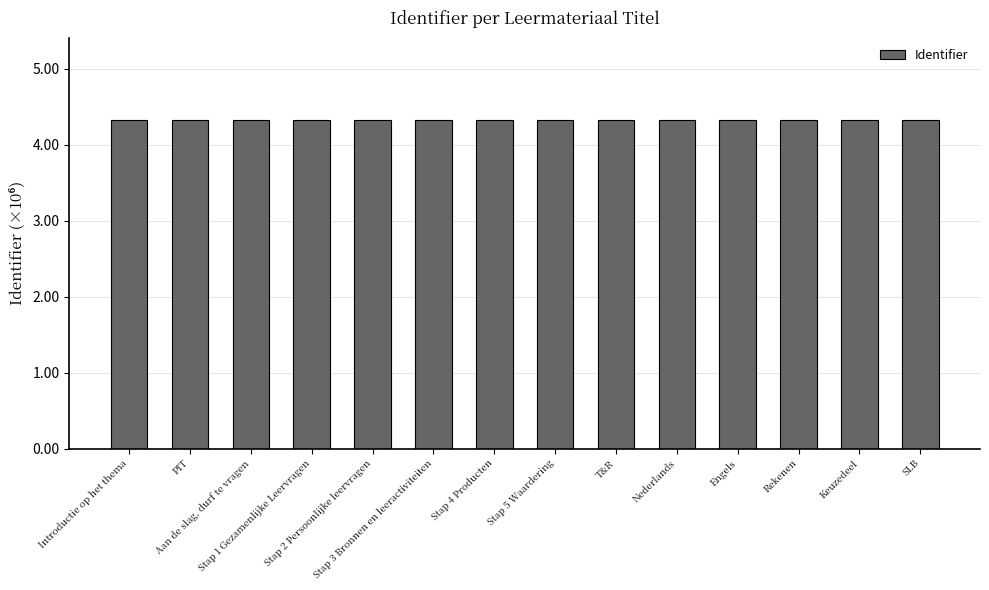

True or false: the data shows 5.8 at Stap 4 Producten.

False